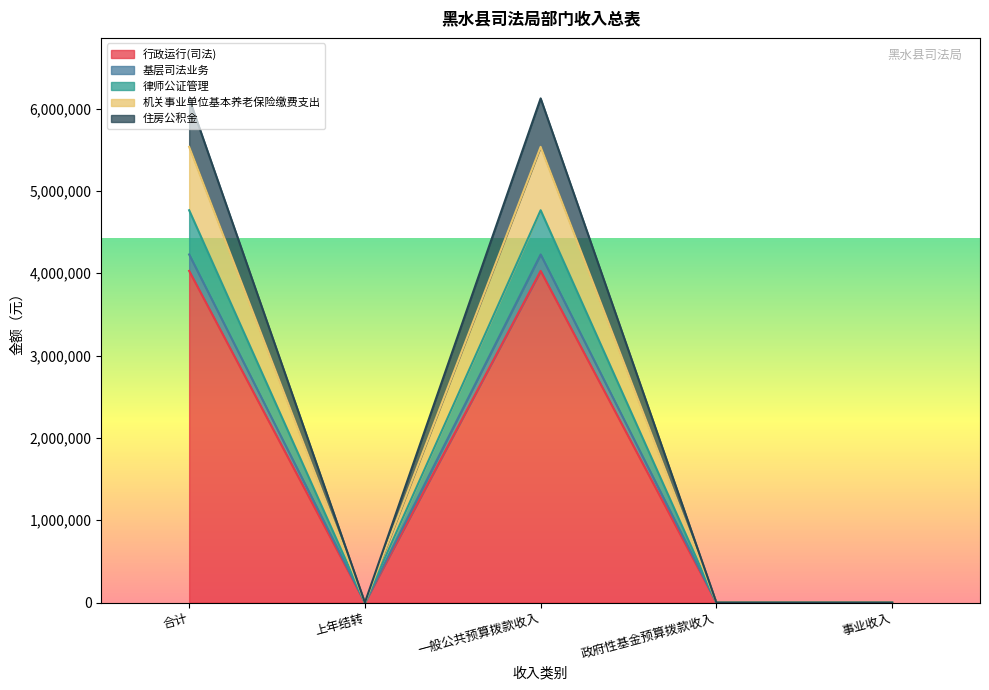

Where is the first local maximum for 律师公证管理?

一般公共预算拨款收入